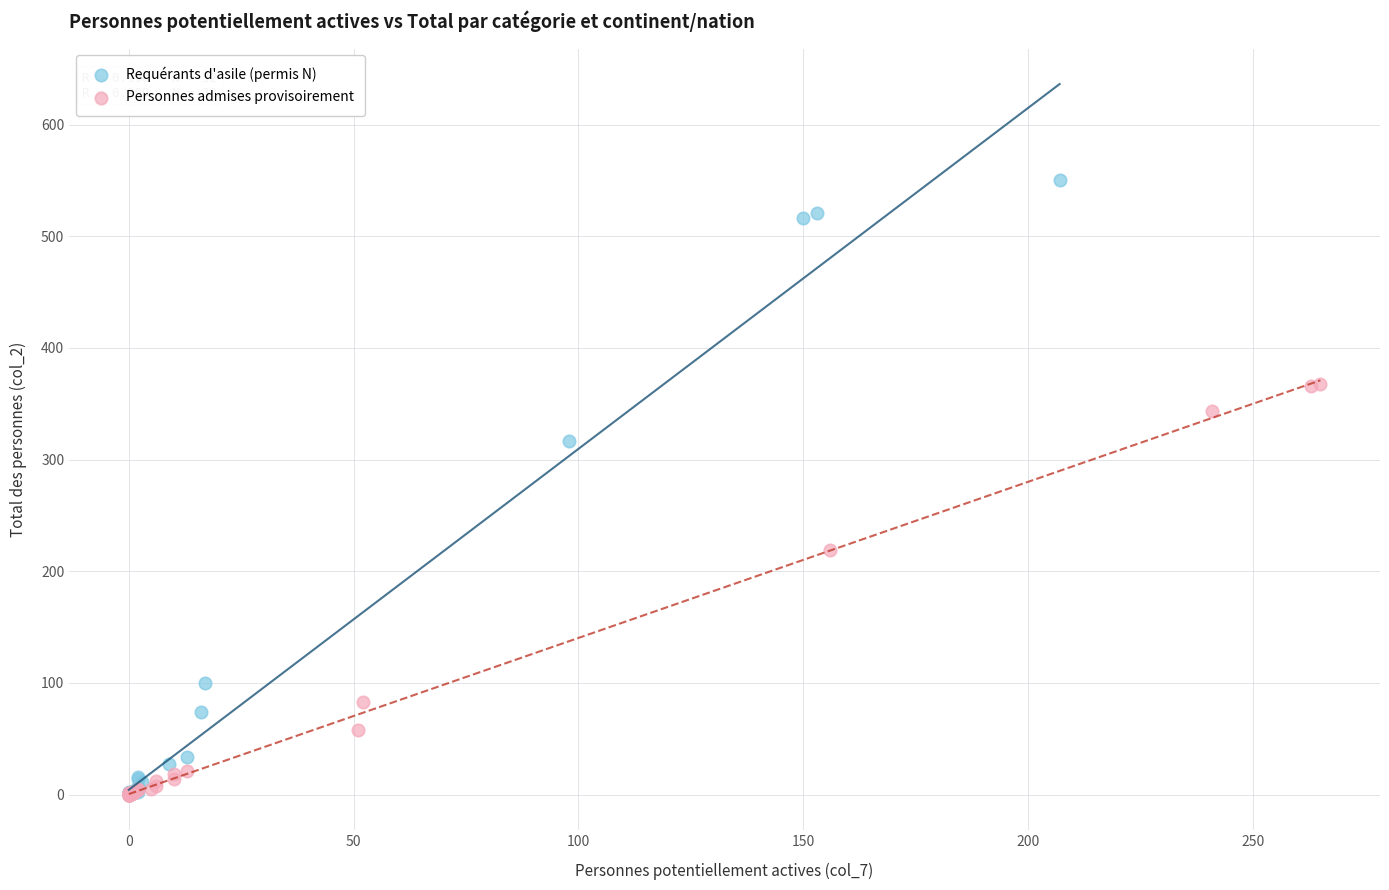

Which series contains the highest Y value?

Requérants d'asile (permis N)